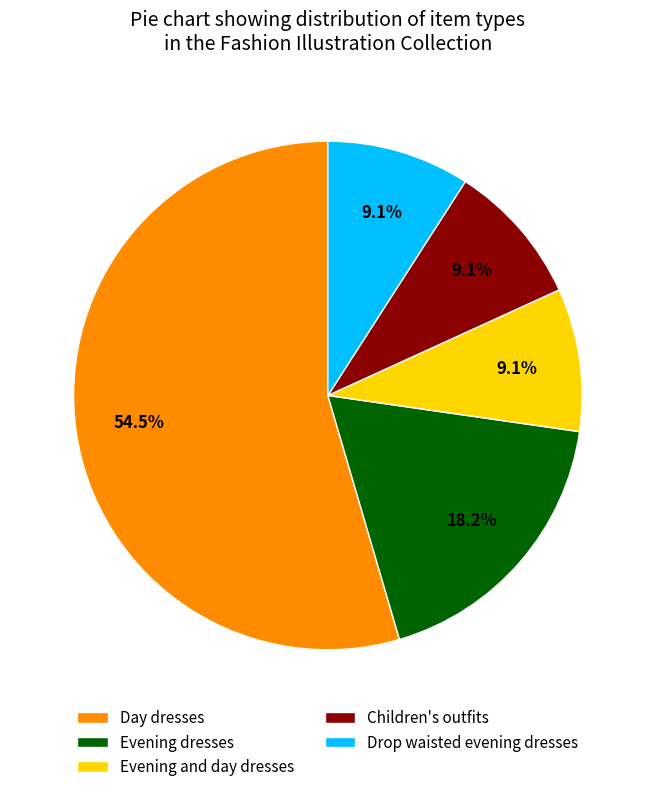

Which slice is the largest?

Day dresses